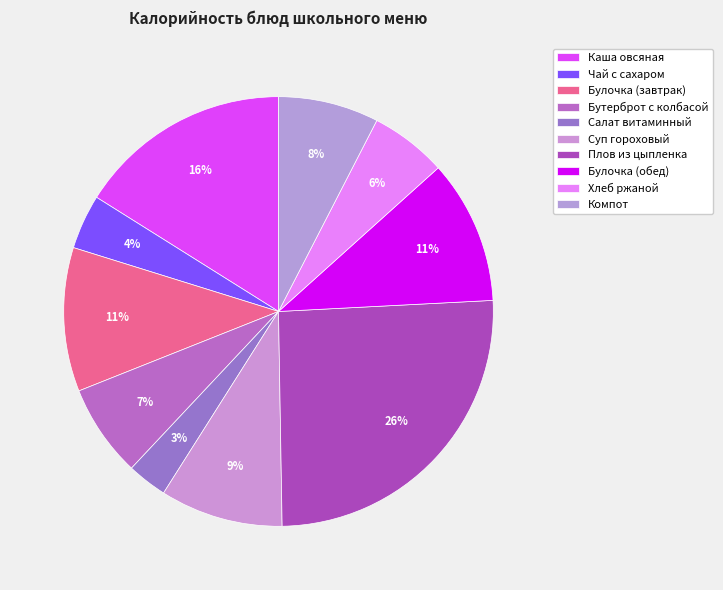

How many segments does this pie chart have?

10